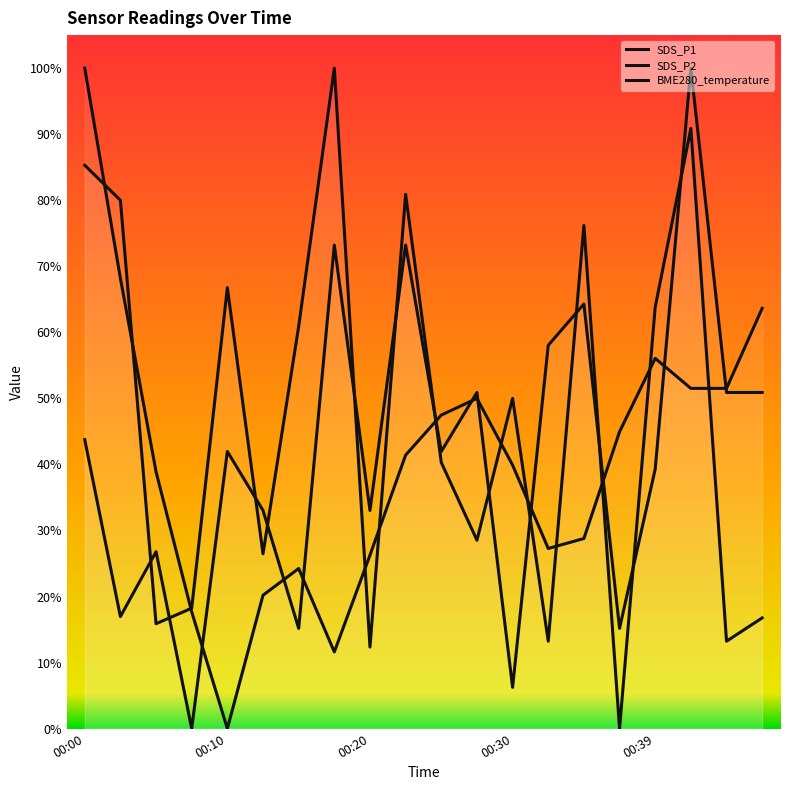

Reading left to right, transcribe all the data shown in this chart.

SDS_P1: 0.9	0.8	0.2	0.2	0.7	0.3	0.6	1.0	0.1	0.8	0.4	0.3	0.5	0.1	0.8	0.0	0.6	0.9	0.1	0.2
SDS_P2: 0.4	0.2	0.3	0.0	0.4	0.3	0.2	0.7	0.3	0.7	0.4	0.5	0.1	0.6	0.6	0.2	0.4	1.0	0.5	0.5
BME280_temperature: 1.0	0.7	0.4	0.2	0.0	0.2	0.2	0.1	0.3	0.4	0.5	0.5	0.4	0.3	0.3	0.4	0.6	0.5	0.5	0.6